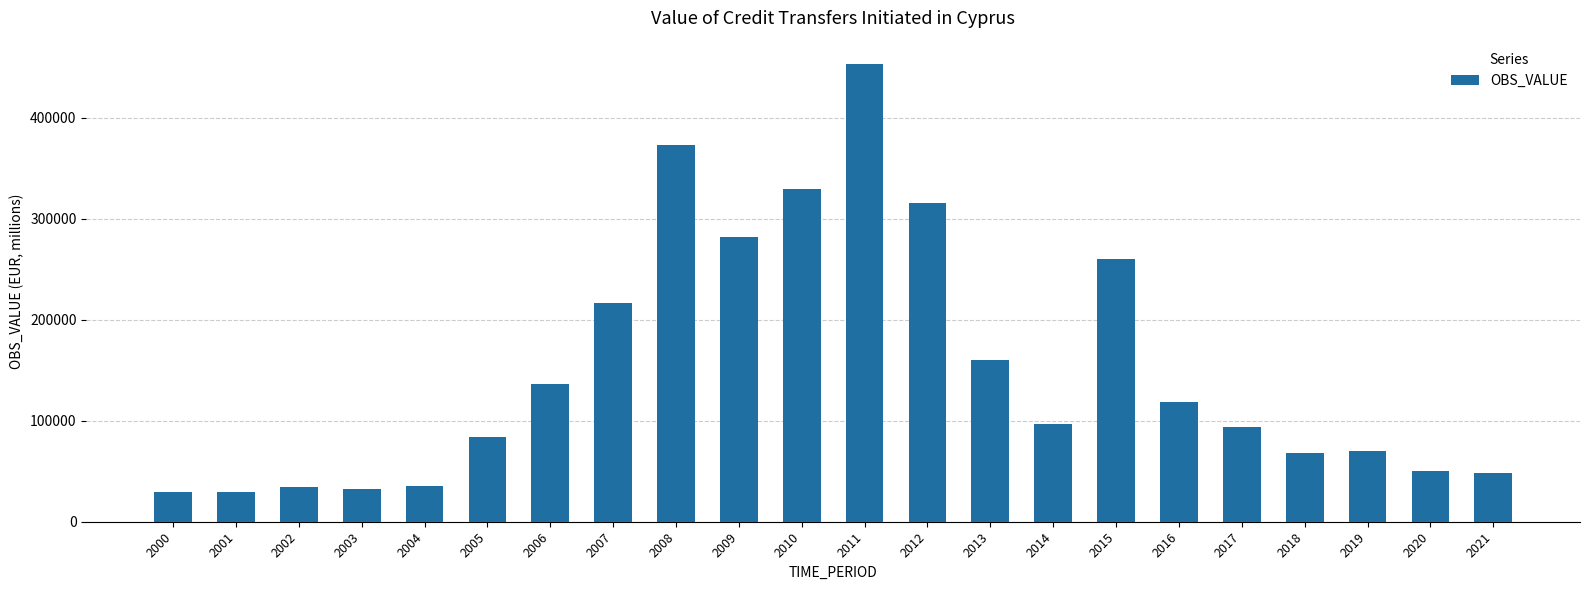

Count the number of values greater than 96483.

11